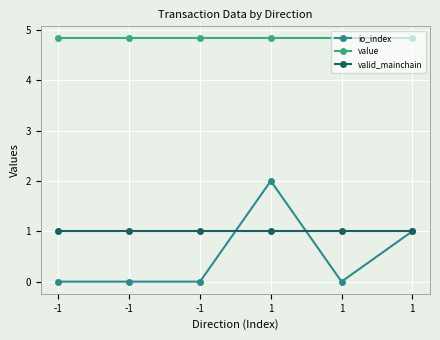

Which series has the largest range (max minus min)?

io_index